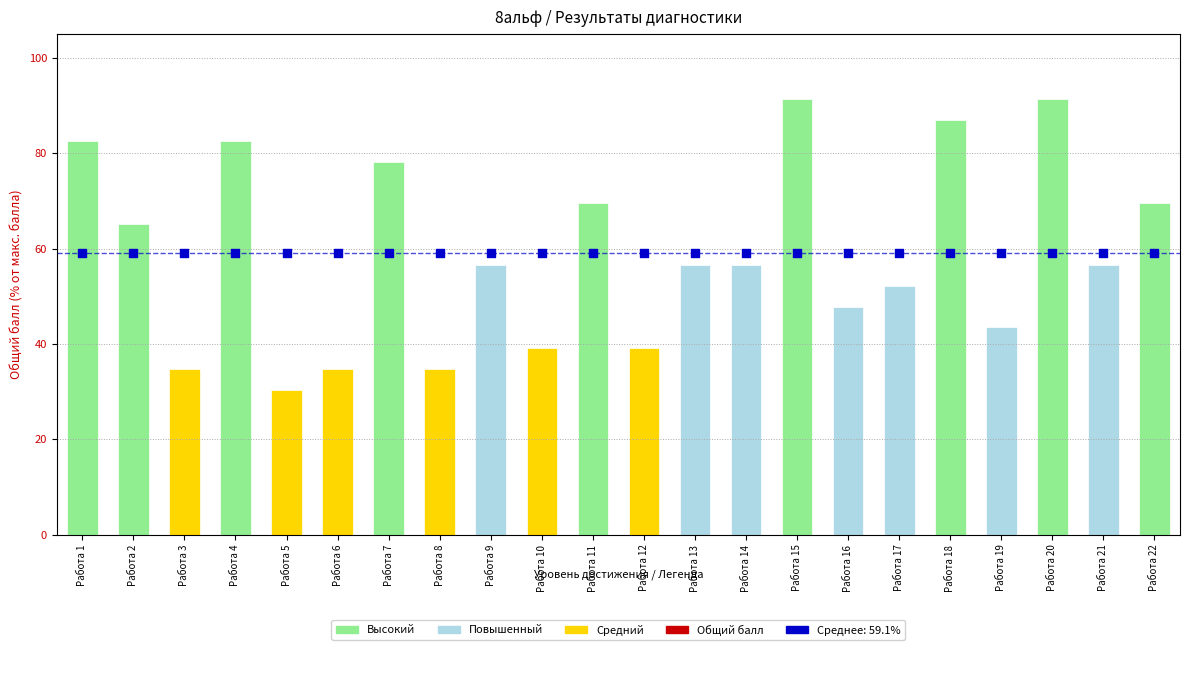

Approximately how many times larger is the value at Работа 7 compared to Работа 22?

1.1